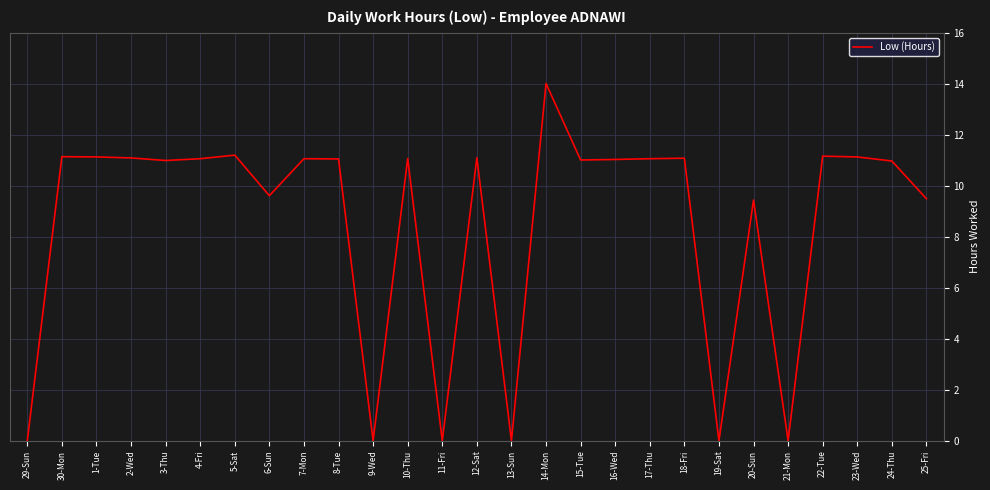

The chart shows a value of 11.0 at 16-Wed. True or false?

True